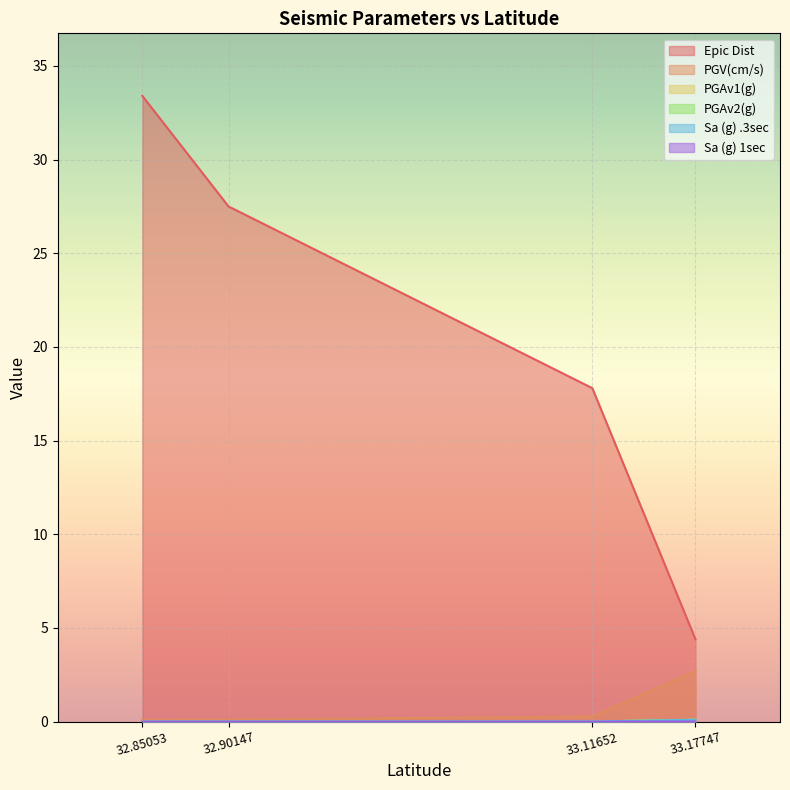

True or false: Sa (g) 1sec and PGAv2(g) cross at least once.

False